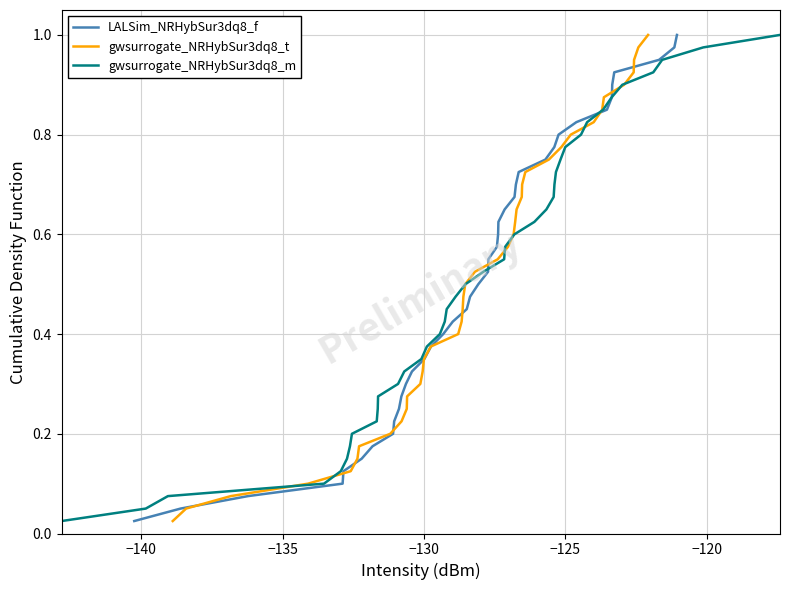

How many lines are shown in the chart?

3